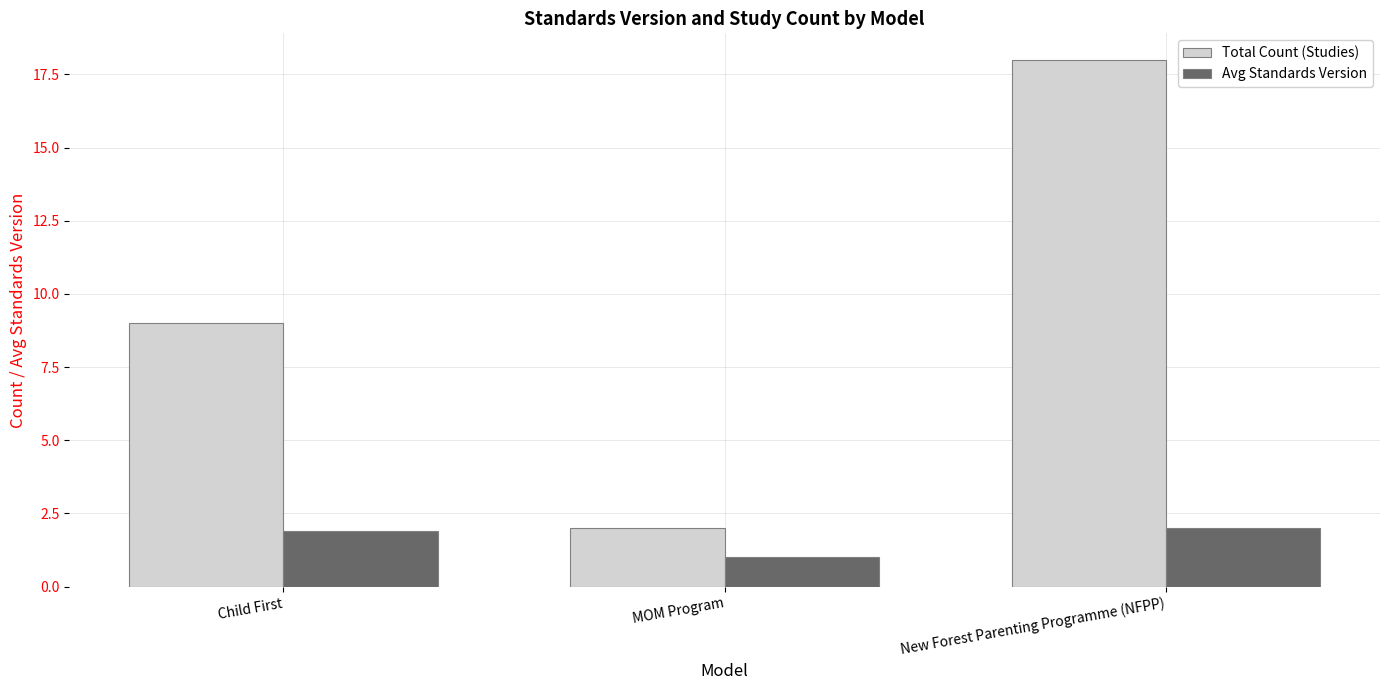

Between MOM Program and New Forest Parenting Programme (NFPP), which series saw the biggest shift?

Total Count (Studies)